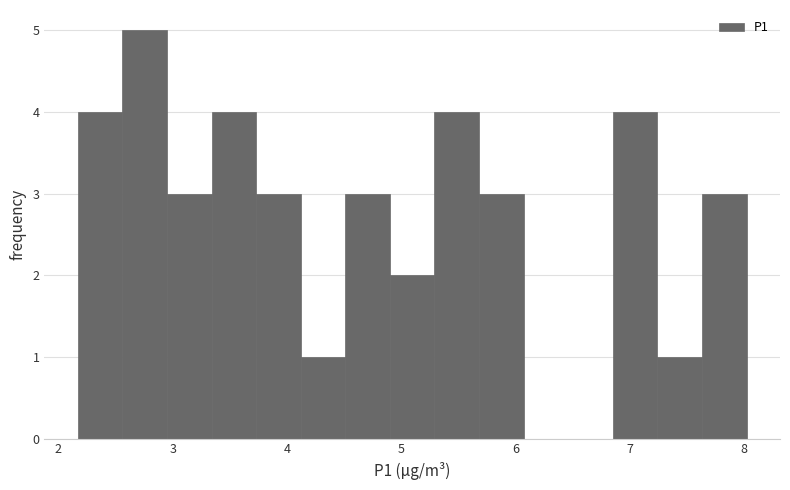

Around what value on the x-axis is the tallest bar? Give the approximate position of its centre, as read against the axis.

2.8